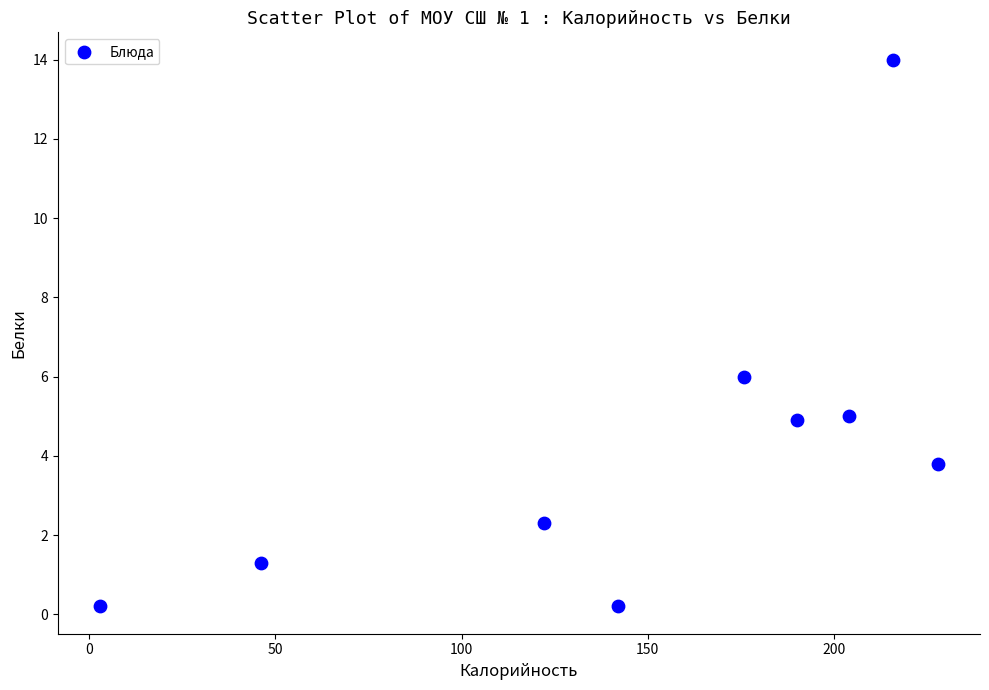

What is the range of Y values (max minus min)?

13.8